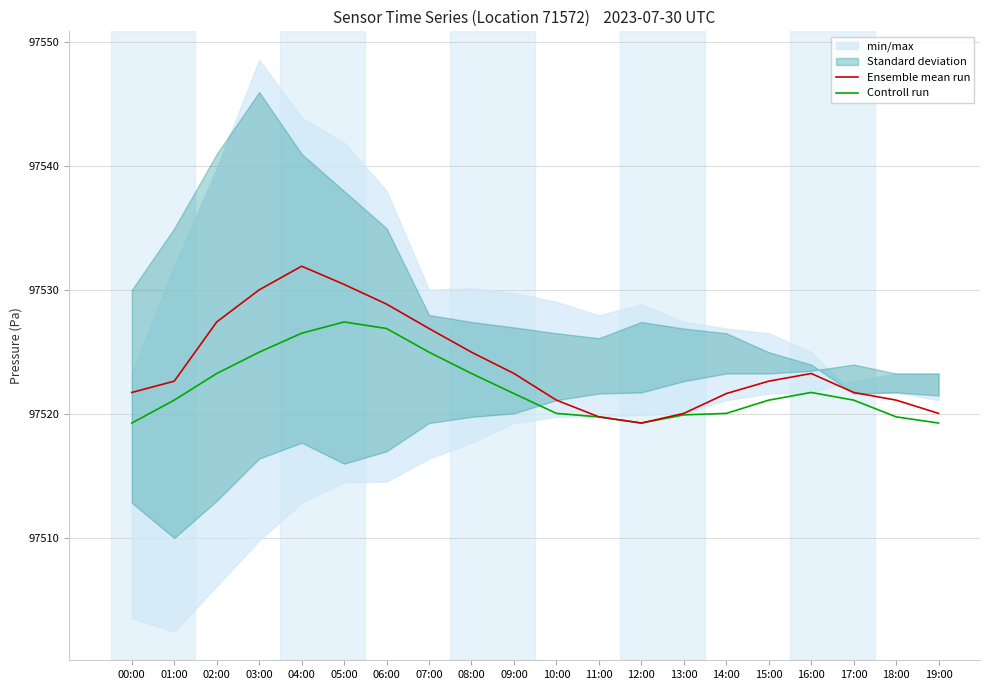

Which series has the widest spread of values?

Ensemble mean run